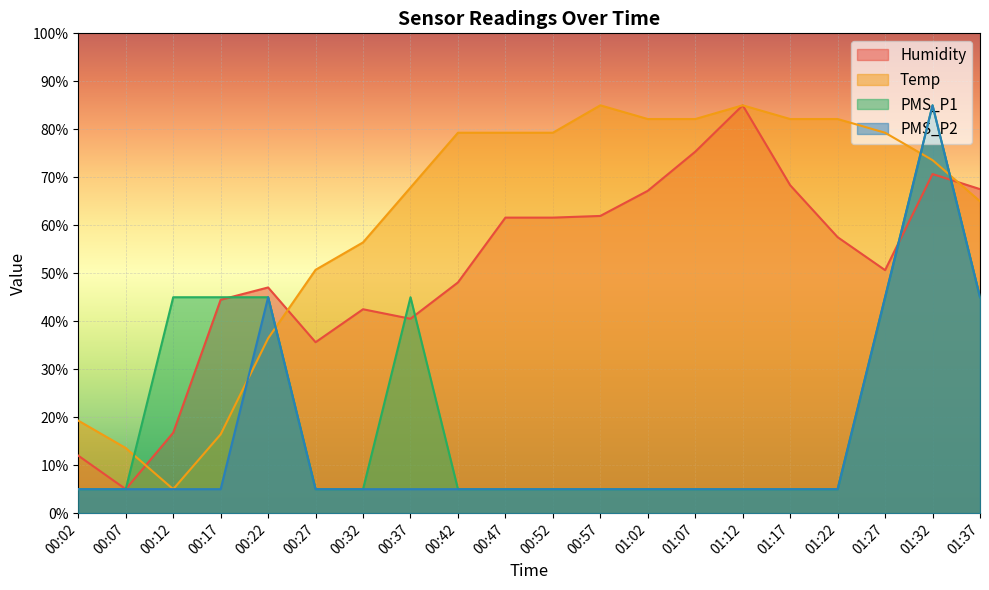

What is the label of the 6th point from the right?

01:12